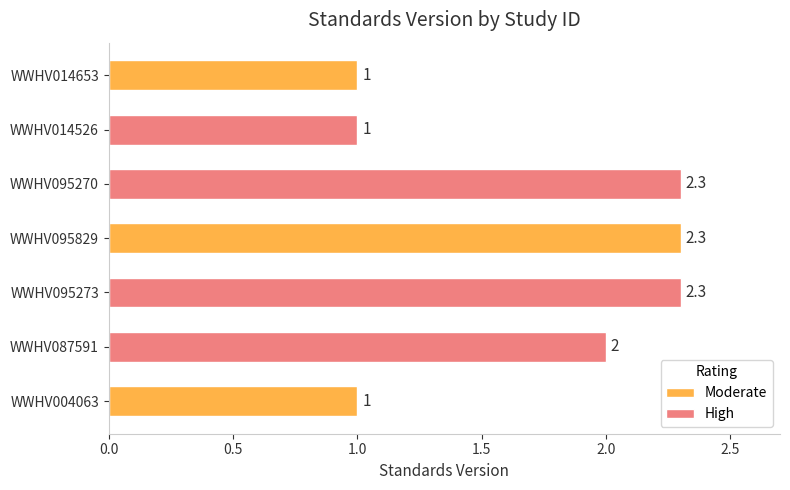

What is the sum of the values at WWHV014653 and WWHV087591?

3.0